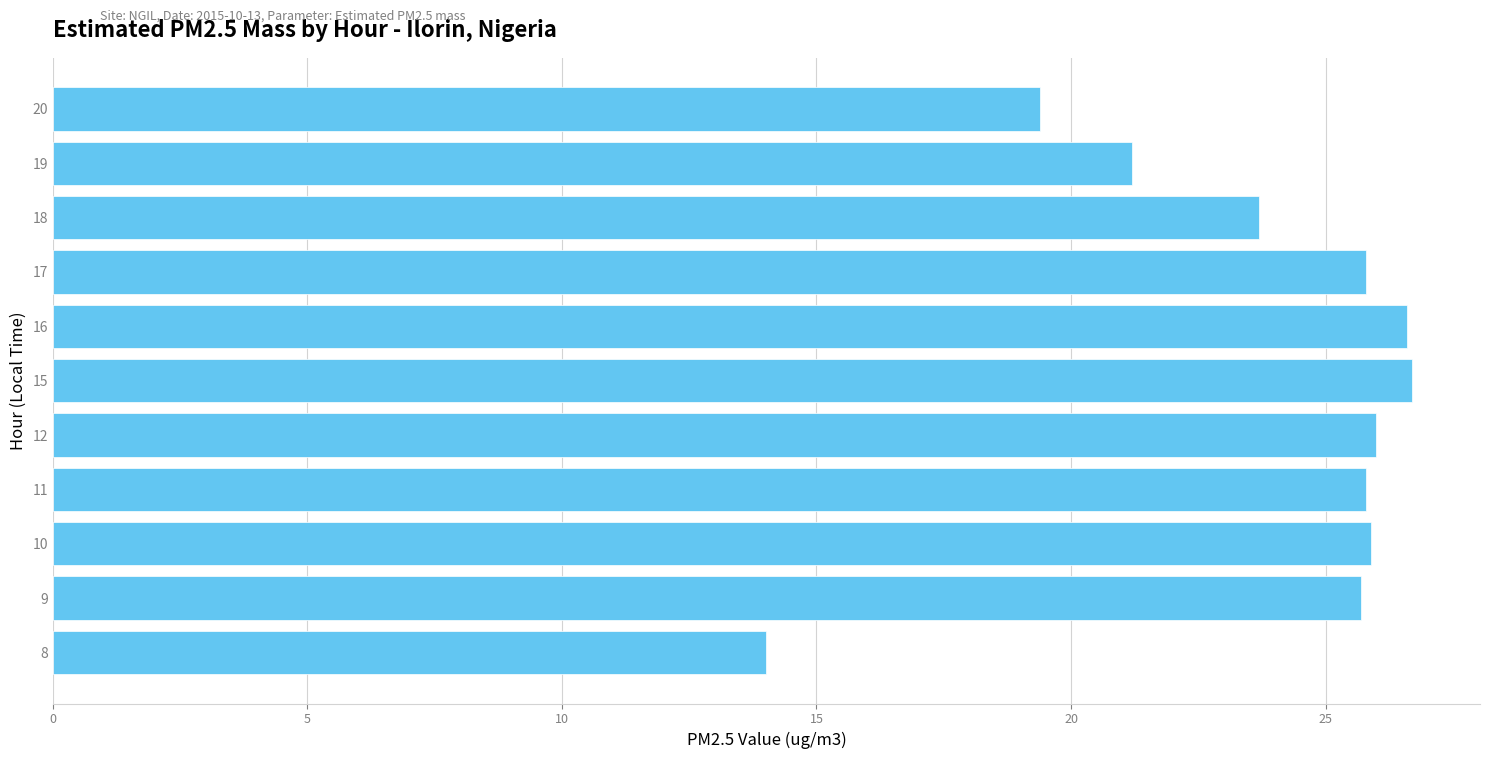

What is the sum of all values?

260.8